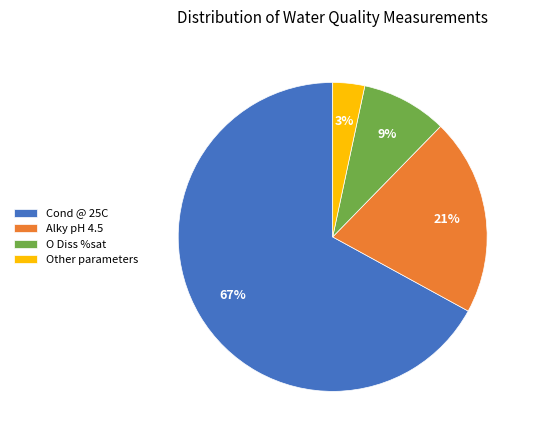

Between Other parameters and Cond @ 25C, which is larger?

Cond @ 25C